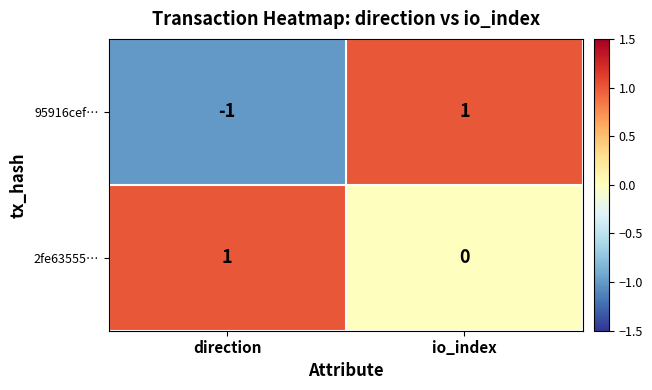

What is the total value across all series at io_index?

1